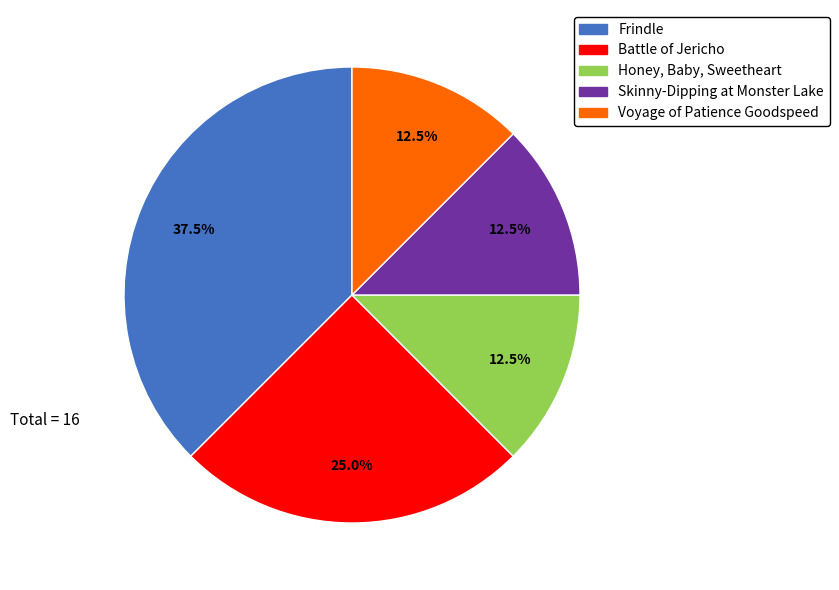

Does any single category account for the majority?

No